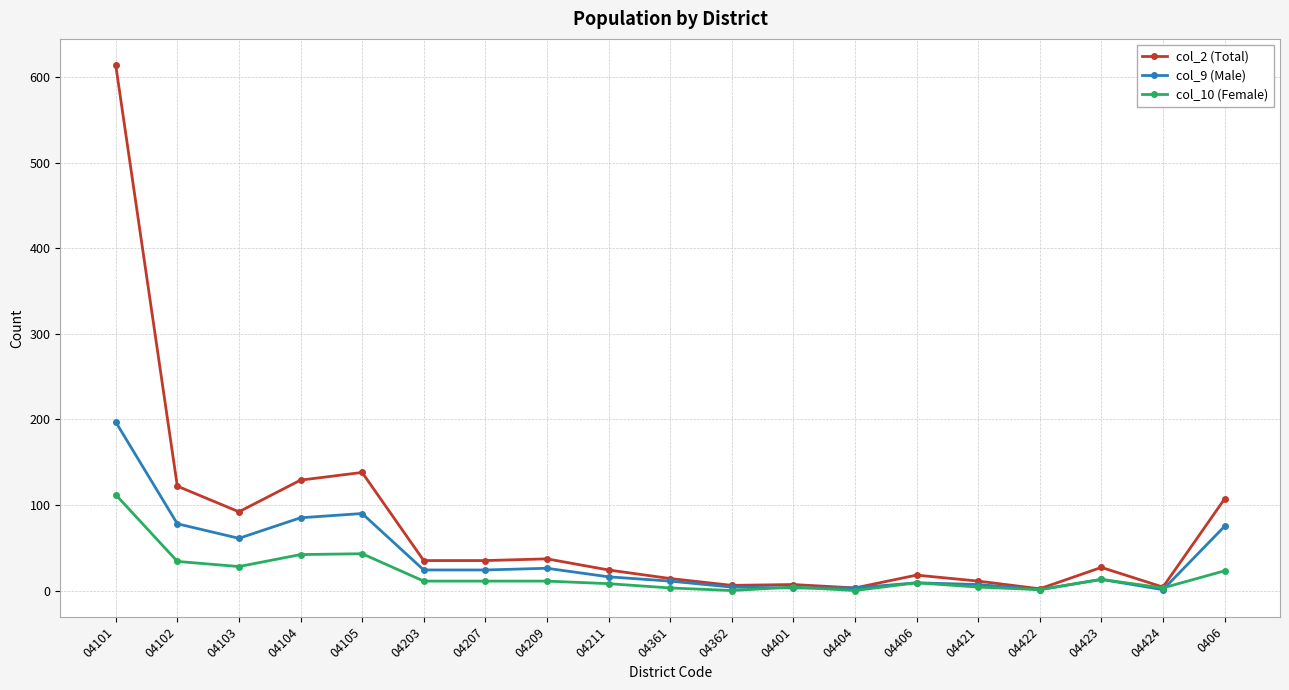

The col_2 (Total) series shows 7 at 04401. True or false?

True